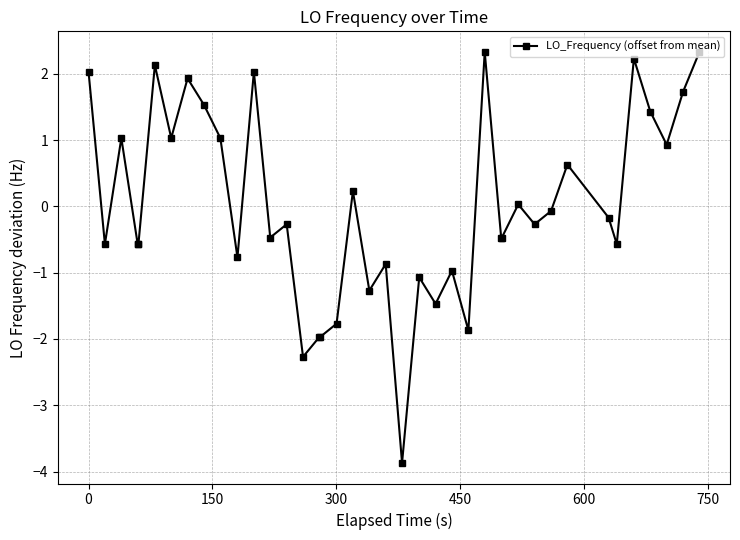

Is this an area chart (filled region under the line)?

No